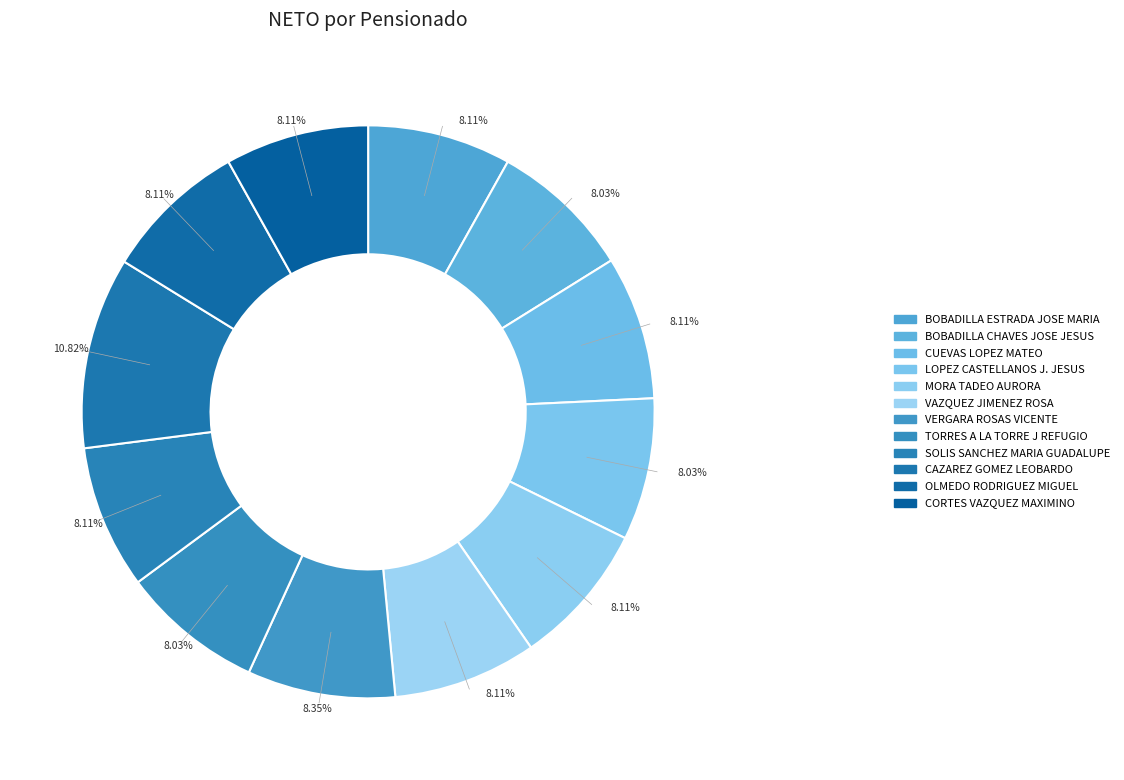

Is there a majority slice in this chart?

No